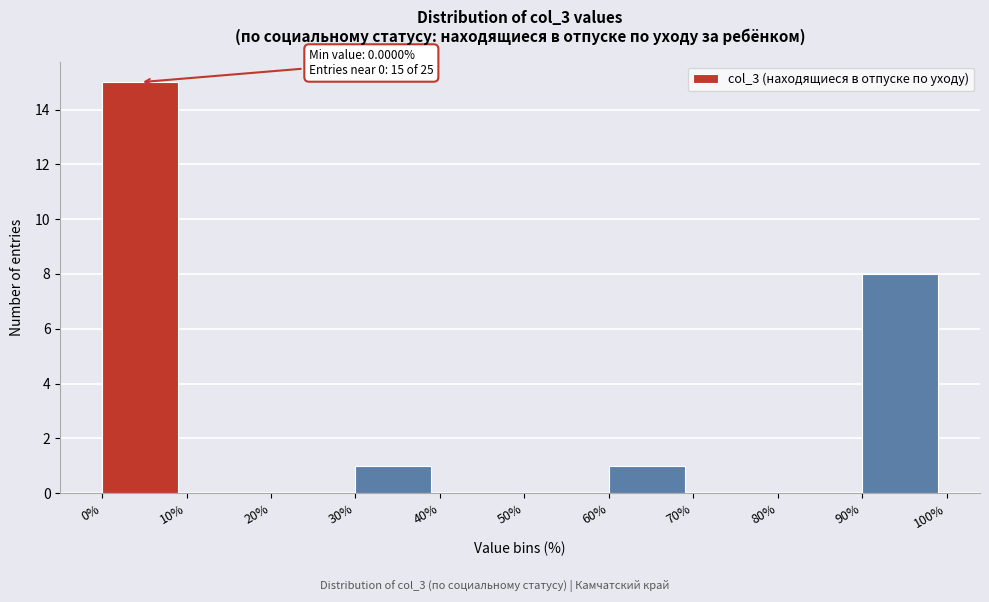

Which range on the x-axis has the tallest bar?

0% to 10%